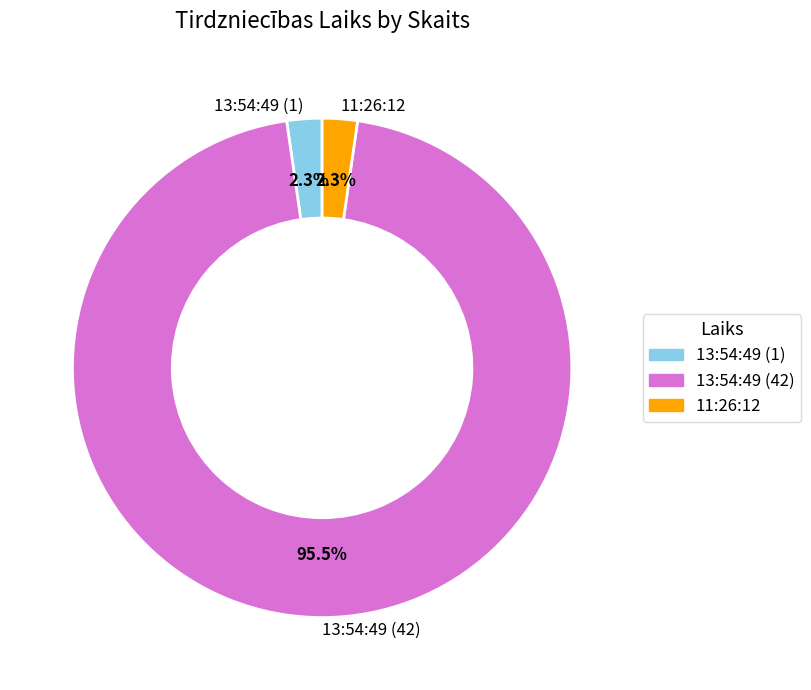

Between 13:54:49 (42) and 11:26:12, which is larger?

13:54:49 (42)